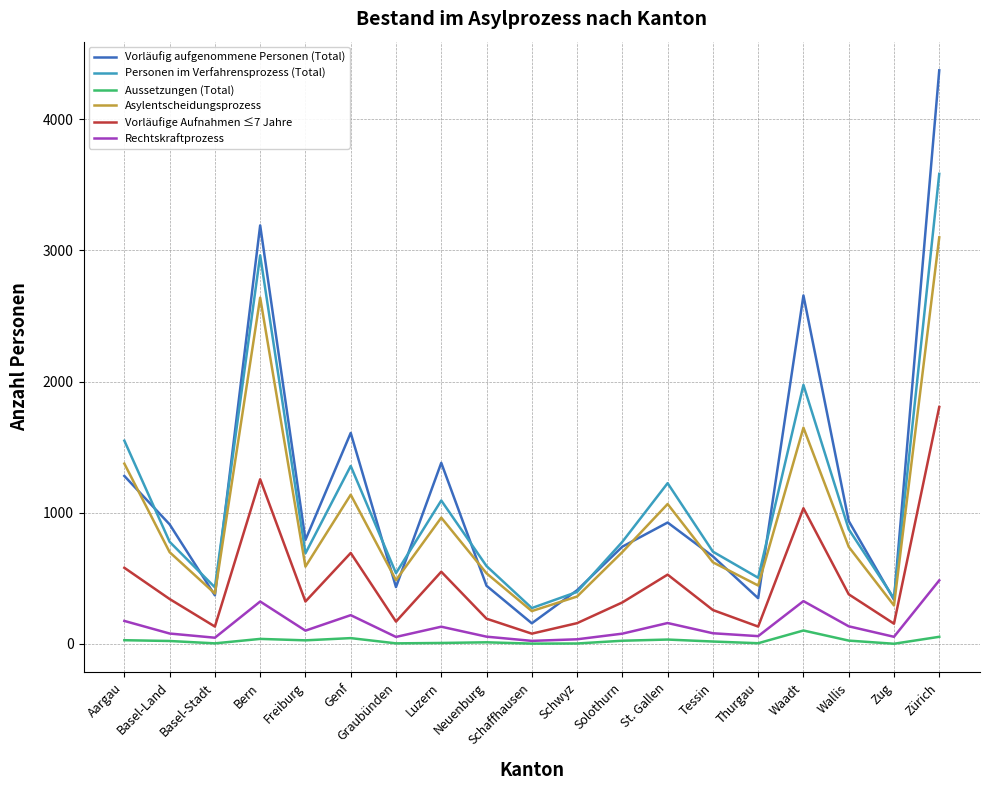

At which label is Asylentscheidungsprozess closest to 1674?

Waadt